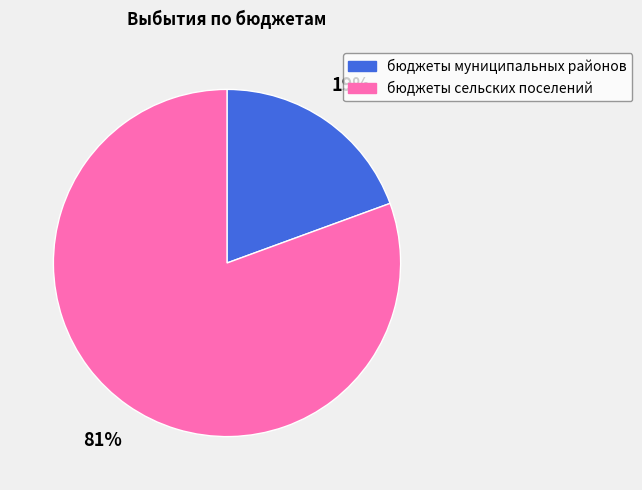

What is the majority slice?

бюджеты сельских поселений